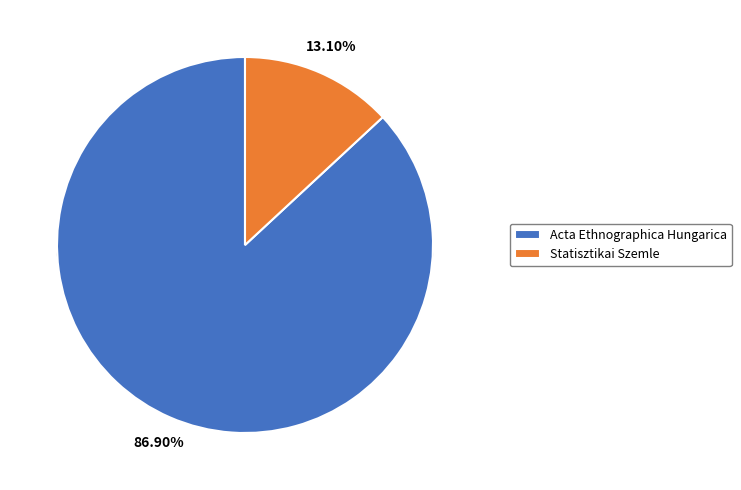

Between Acta Ethnographica Hungarica and Statisztikai Szemle, which is larger?

Acta Ethnographica Hungarica